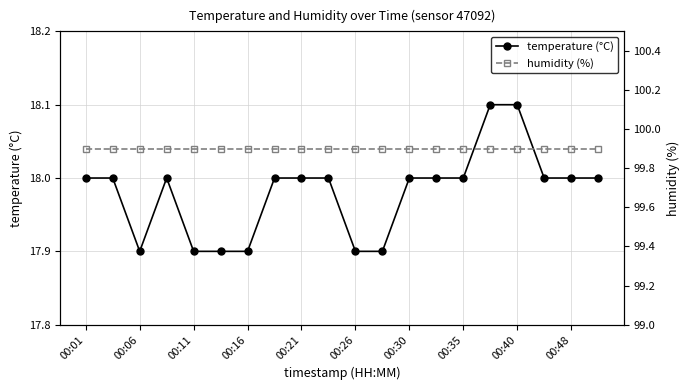

At which label is humidity (%) closest to 99?

00:01